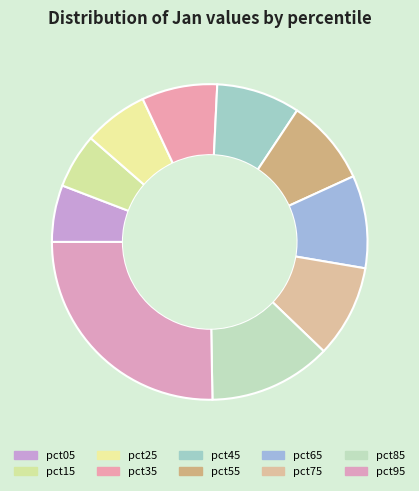

Is pct85 the majority of the pie?

No